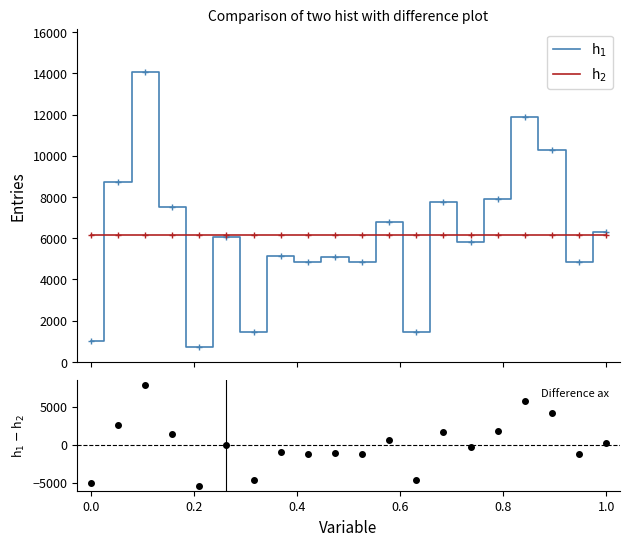

Reading right to left, what are all the values shown in this chart?

h$_1$: 19=6318.0	18=4860.0	17=10290.0	16=11907.0	15=7889.0	14=5831.0	13=7776.0	12=1458.0	11=6804.0	10=4860.0	9=5103.0	8=4860.0	7=5145.0	6=1458.0	1.0=6075.0	0.8=729.0	0.6=7533.0	0.4=14063.0	0.2=8748.0	0.0=1029.0
h$_2$: 19=6136.8	18=6136.8	17=6136.8	16=6136.8	15=6136.8	14=6136.8	13=6136.8	12=6136.8	11=6136.8	10=6136.8	9=6136.8	8=6136.8	7=6136.8	6=6136.8	1.0=6136.8	0.8=6136.8	0.6=6136.8	0.4=6136.8	0.2=6136.8	0.0=6136.8
h$_1$ $-$ h$_2$: 19=181.2	18=-1276.8	17=4153.2	16=5770.2	15=1752.2	14=-305.8	13=1639.2	12=-4678.8	11=667.2	10=-1276.8	9=-1033.8	8=-1276.8	7=-991.8	6=-4678.8	1.0=-61.8	0.8=-5407.8	0.6=1396.2	0.4=7926.2	0.2=2611.2	0.0=-5107.8